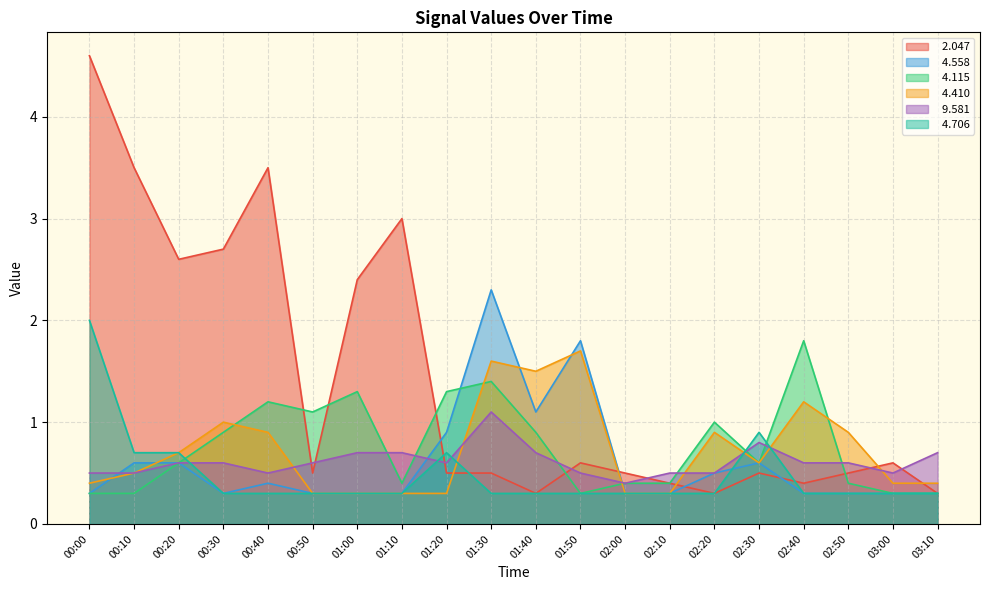

List the series in order of their peak value, highest first.

  2.047,   4.558,   4.706,   4.115,   4.410,   9.581